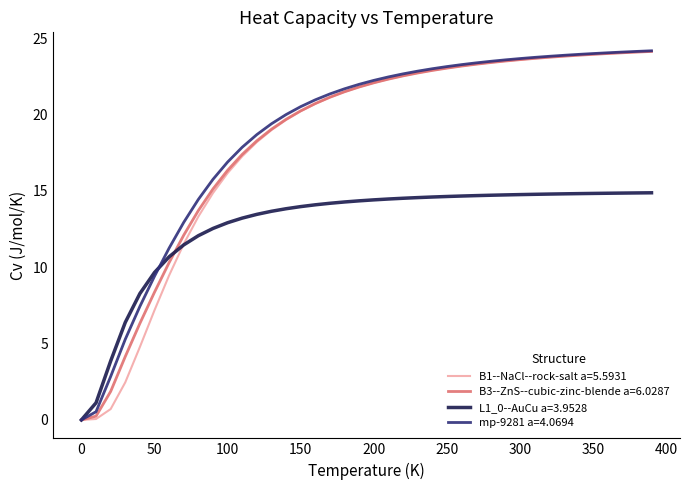

What is the maximum value for mp-9281 a=4.0694?

24.2